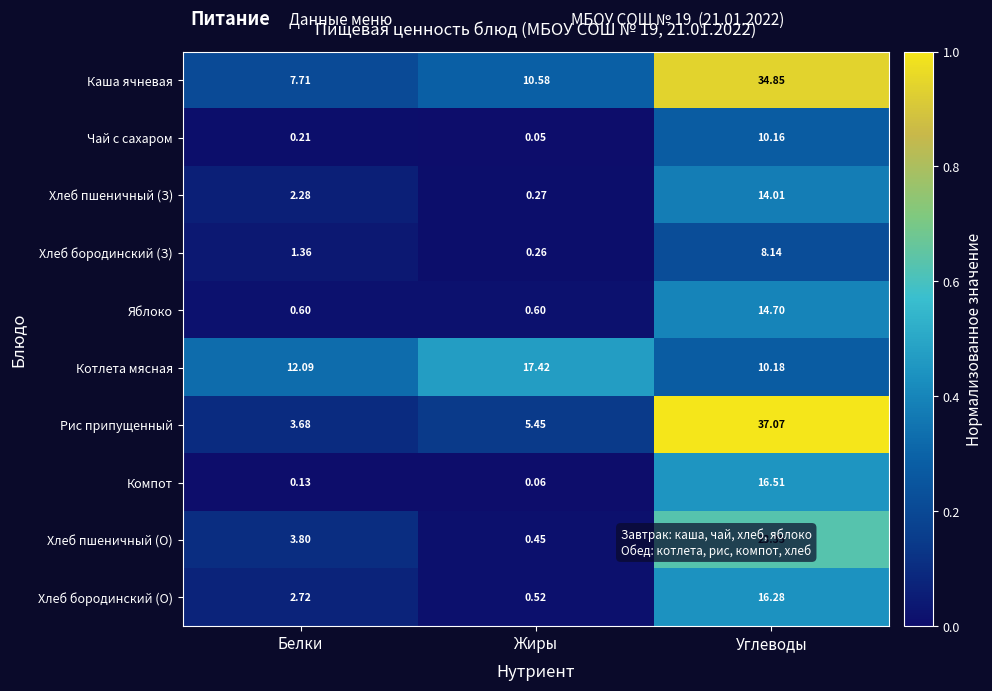

Which series has the largest range (max minus min)?

Рис припущенный